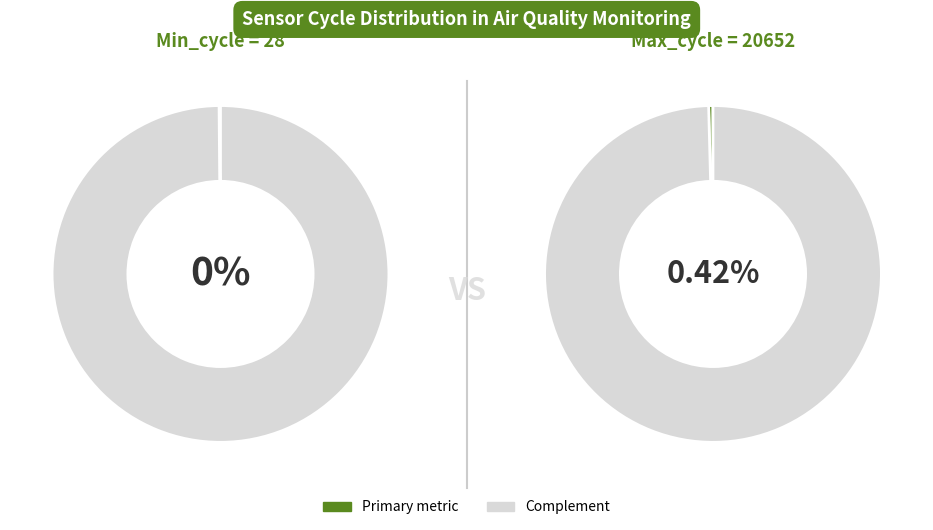

Which slice is the largest?

Min_cycle_28